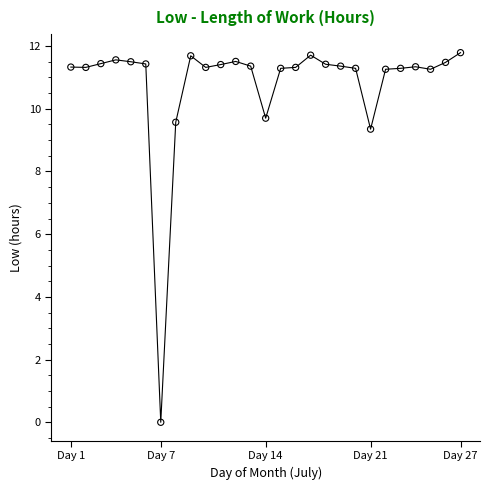

What is the range of Y values (max minus min)?

11.8